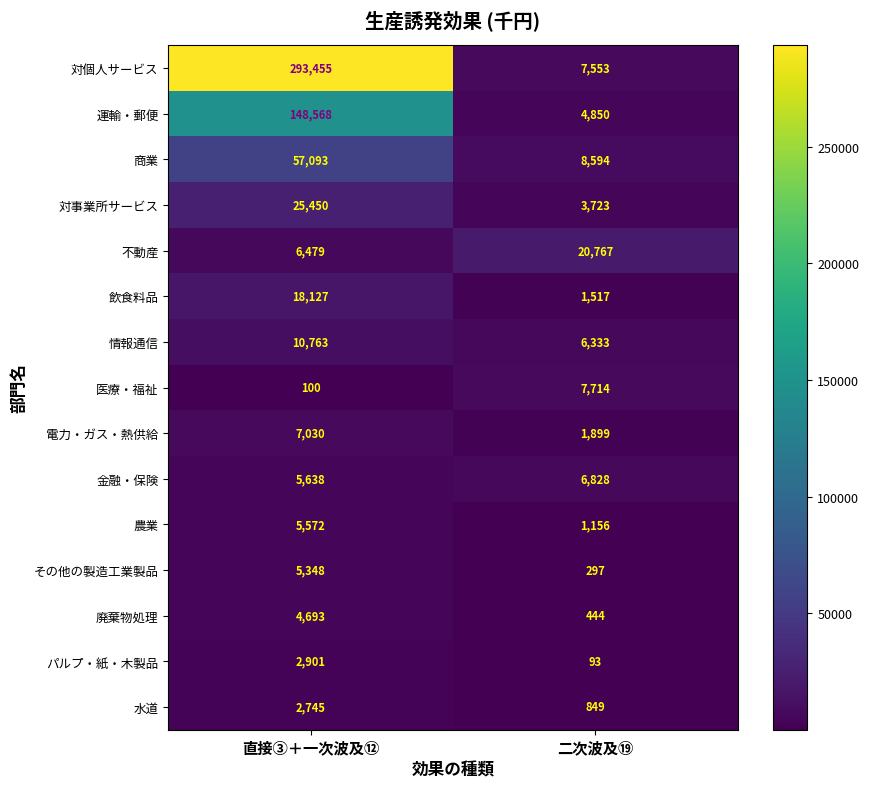

How many data points does each series have?

2